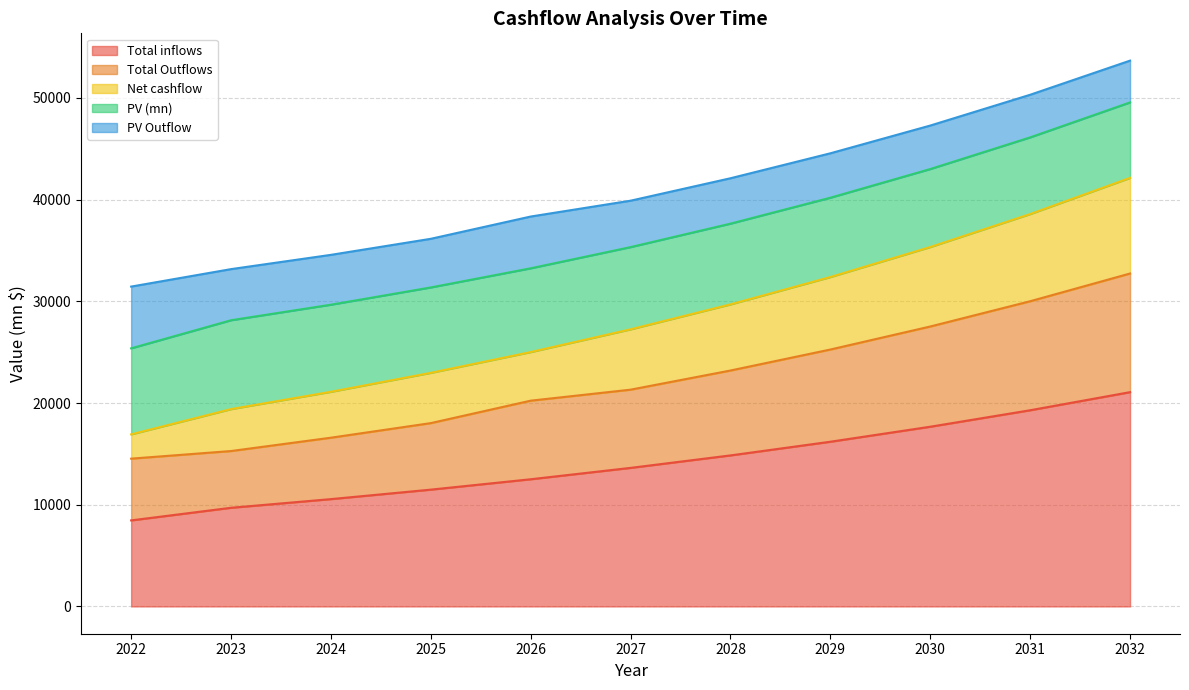

Count the number of categories in the chart.

11